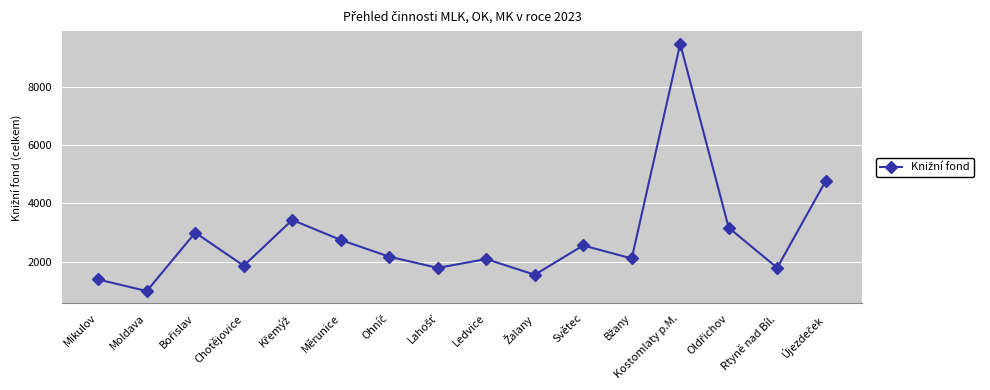

What is the value of the 11th point from the left?

2558